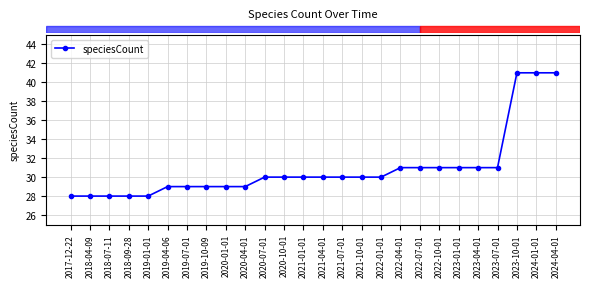

What is the smallest value displayed?

28